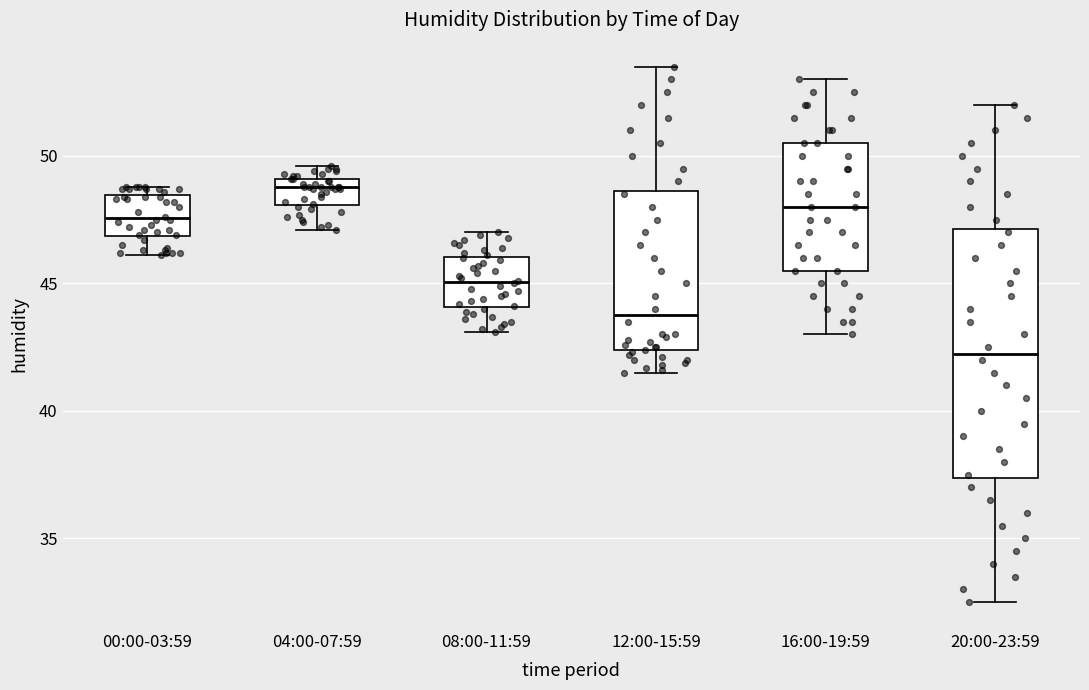

Where does the lower whisker of the box for 16:00-19:59 end on the y-axis? The values are not printed on the chart, so give them approximately, as read against the axis.

43.0